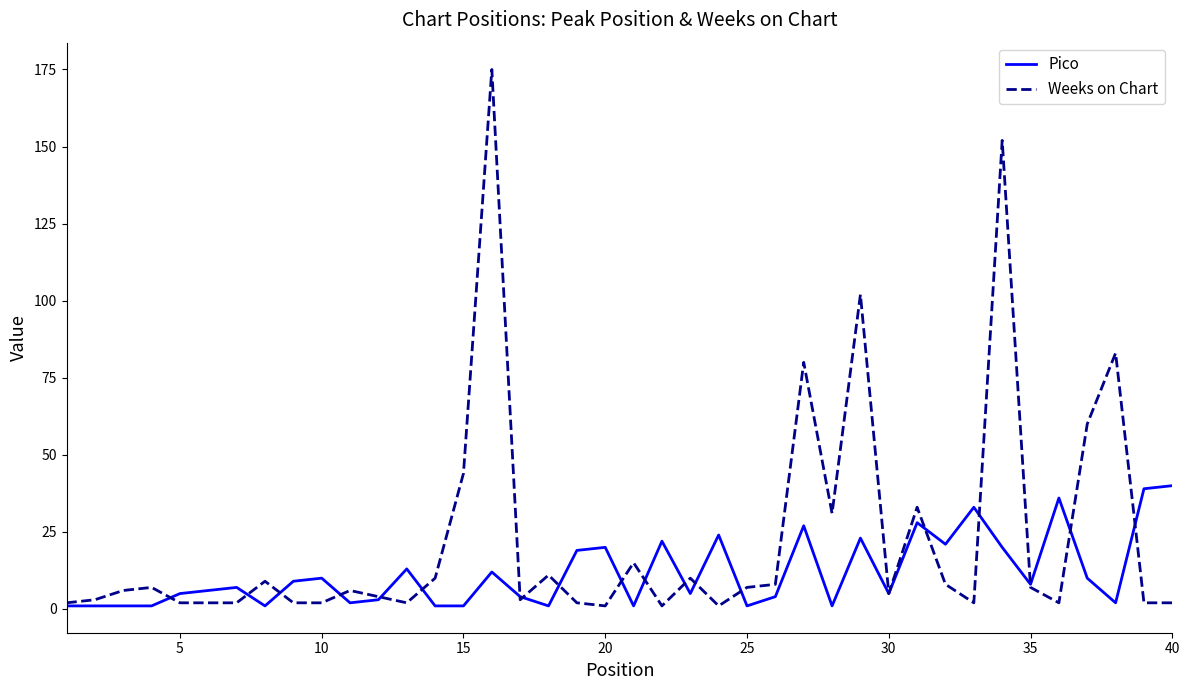

What is the highest value of the Pico series?

40